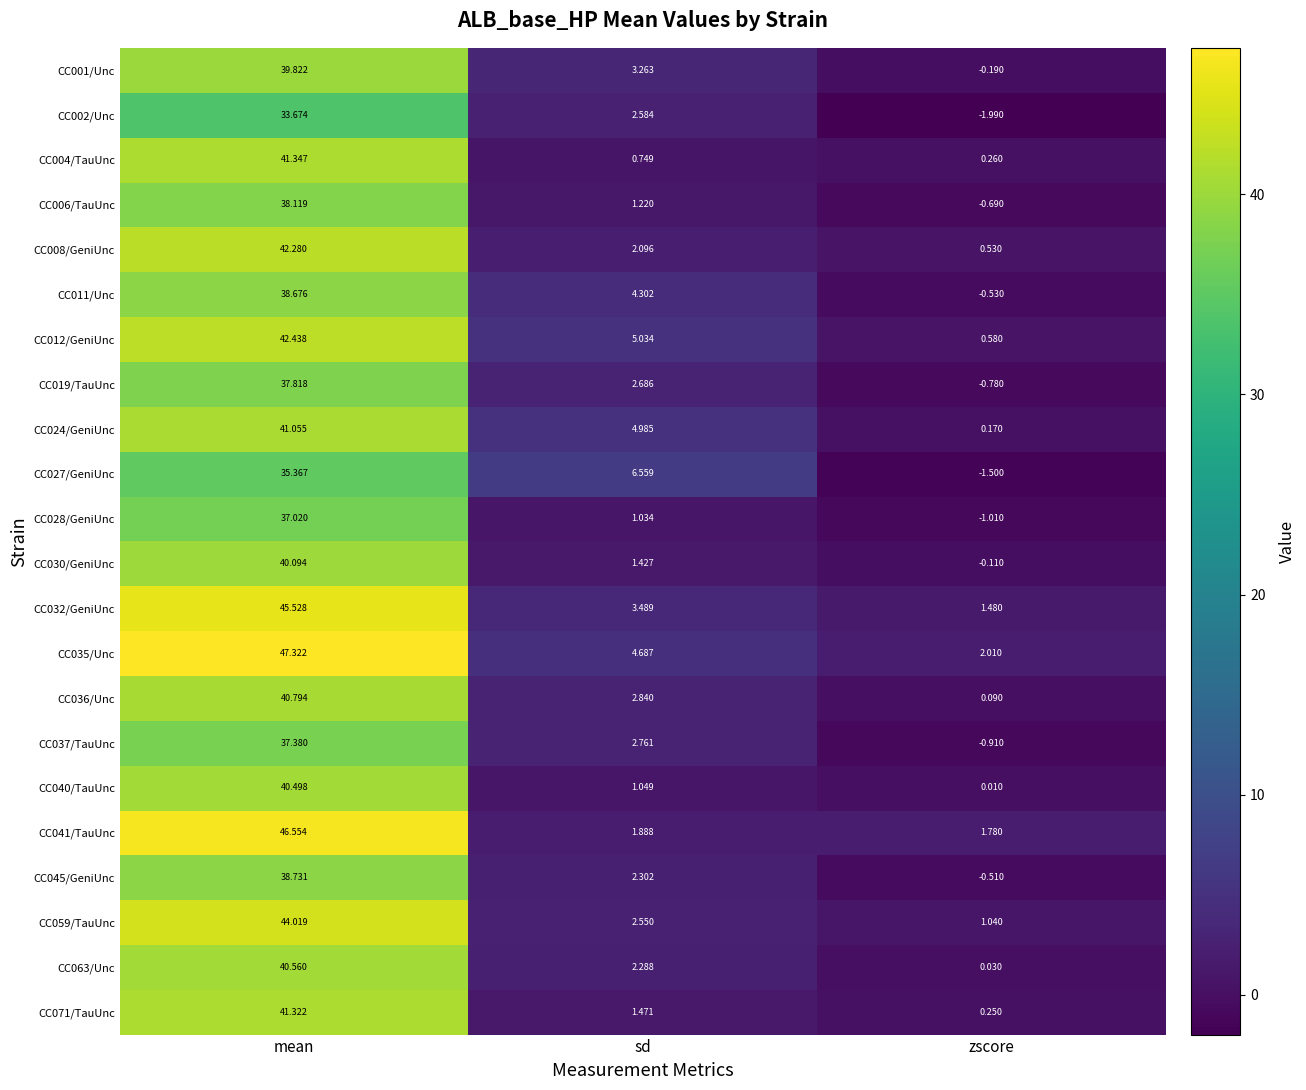

At which label does CC019/TauUnc reach its minimum?

zscore